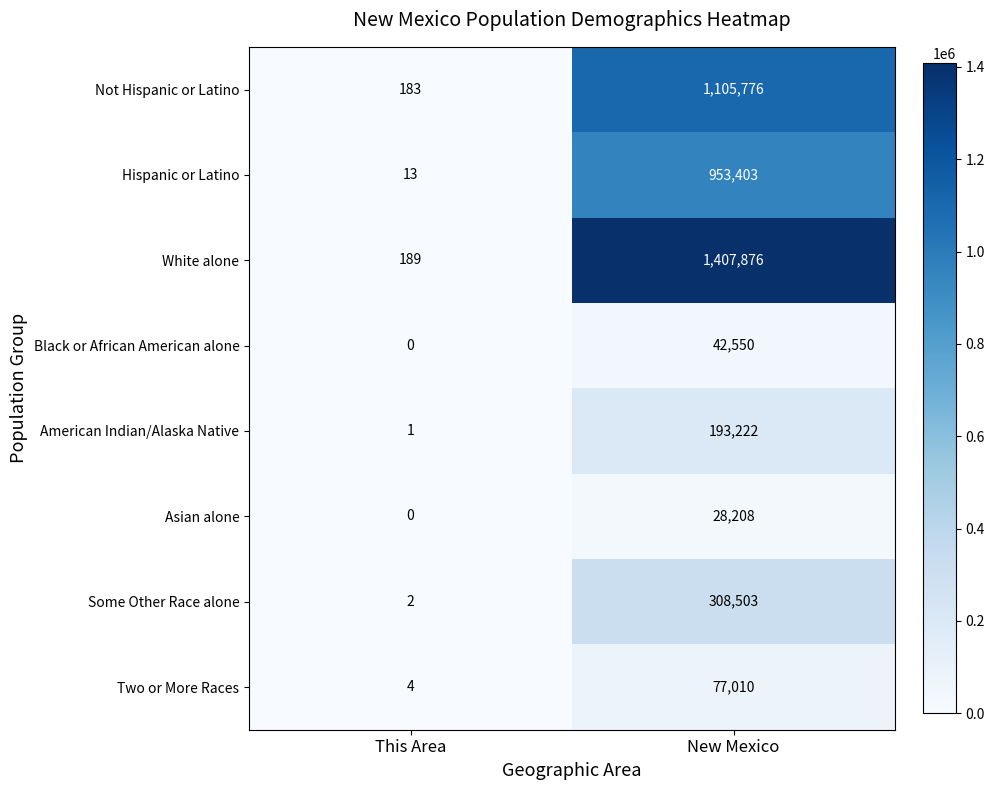

Count the number of data series in this chart.

8